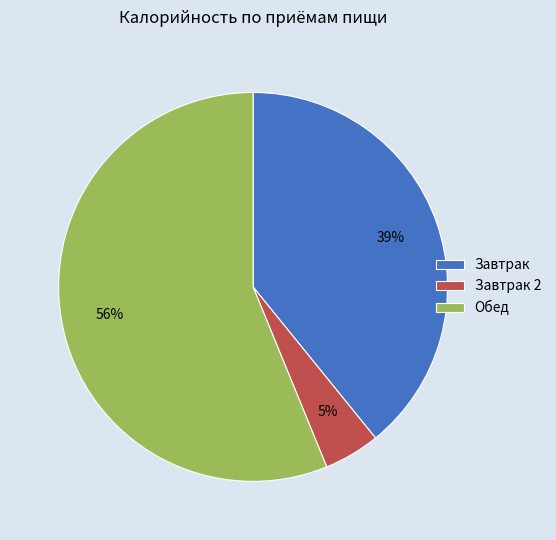

How many slices are in this pie chart?

3